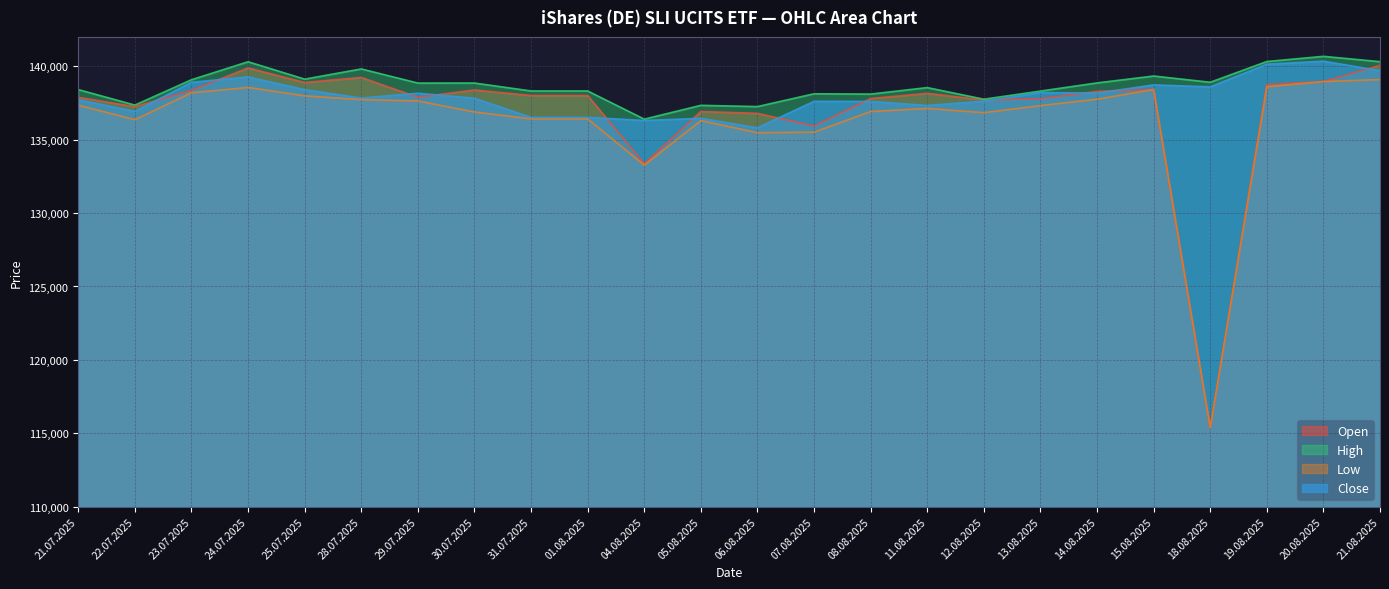

Does the chart have visible grid lines?

Yes